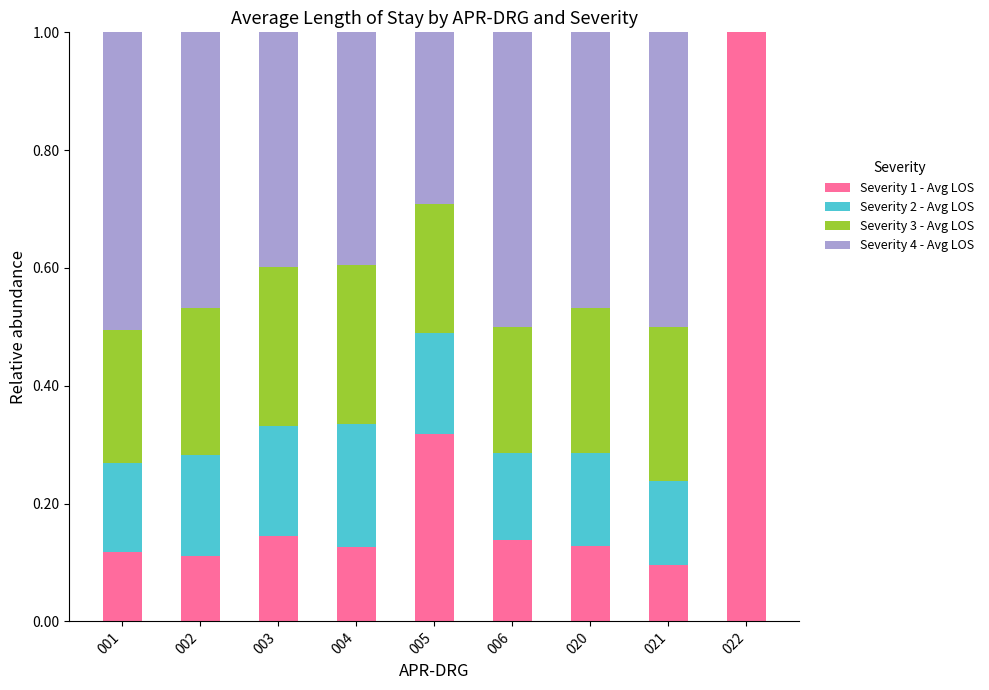

What is the total value across all series at 006?

1.0